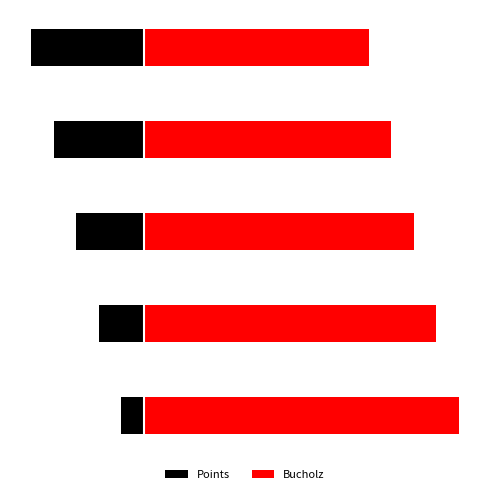

The Points series shows -10 at 0. True or false?

True